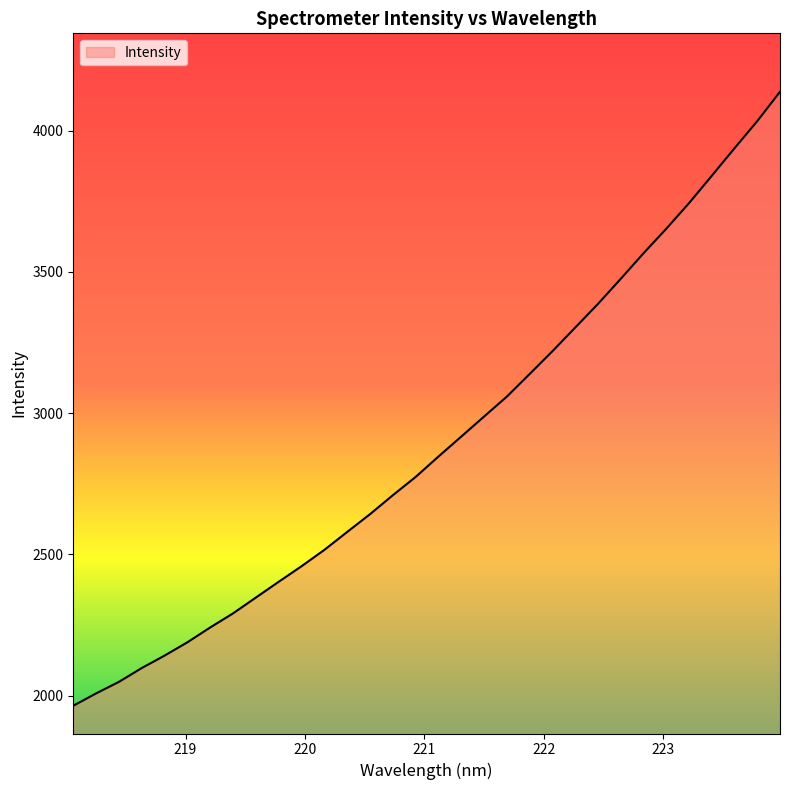

What is the average value?

2895.4